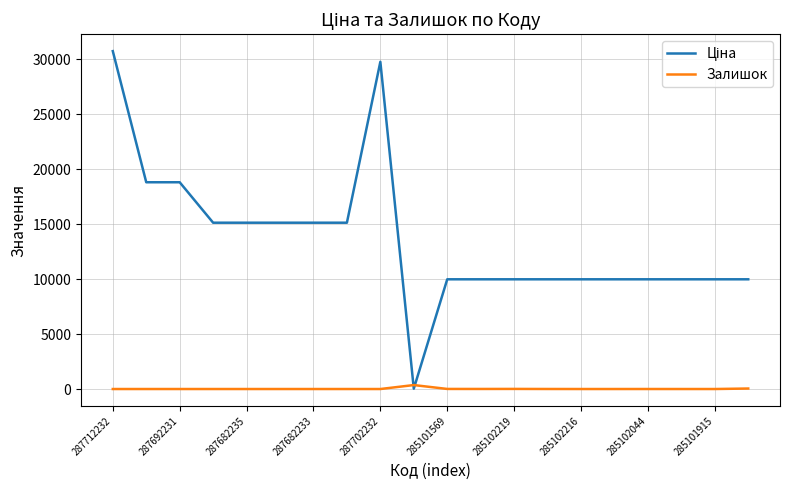

What is the greatest value displayed?

30717.1